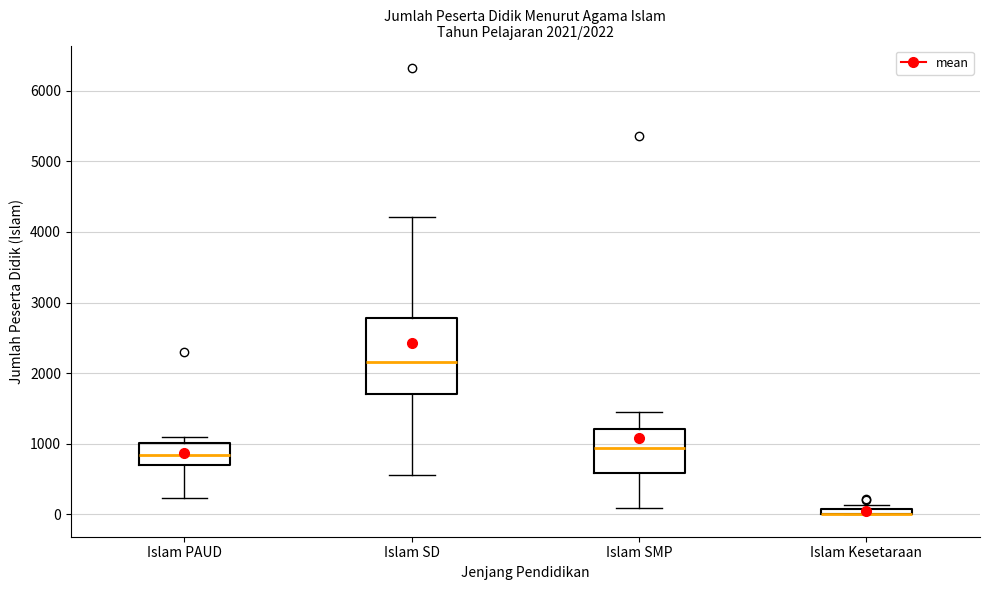

Which box is the tallest, from its lower edge to its upper edge?

Islam SD